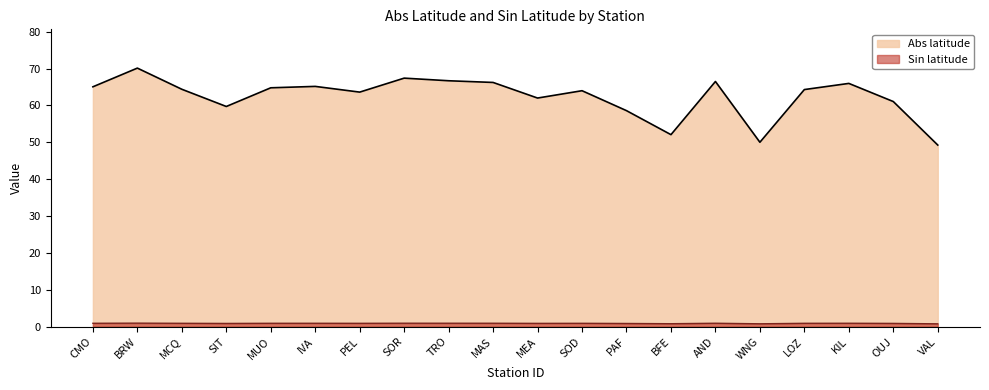

True or false: Abs latitude and Sin latitude intersect in this chart.

False